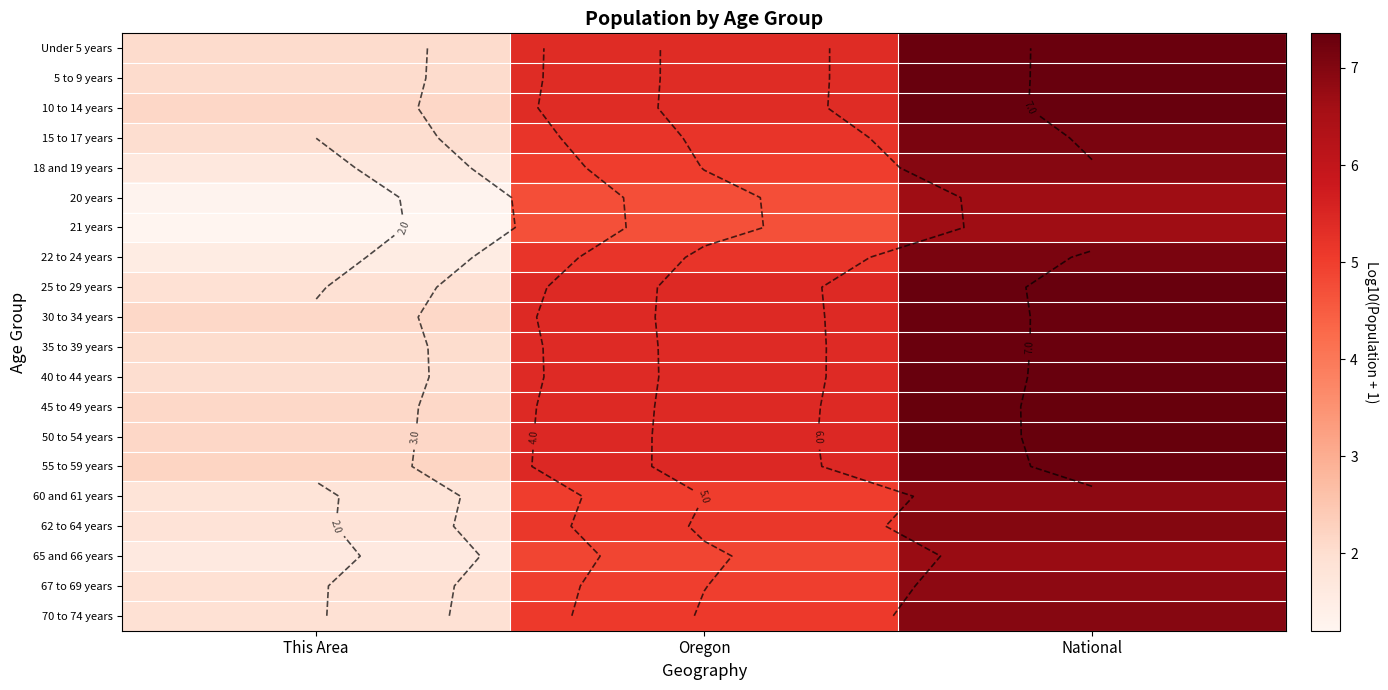

Is it true that Under 5 years equals 3.0 at This Area?

False